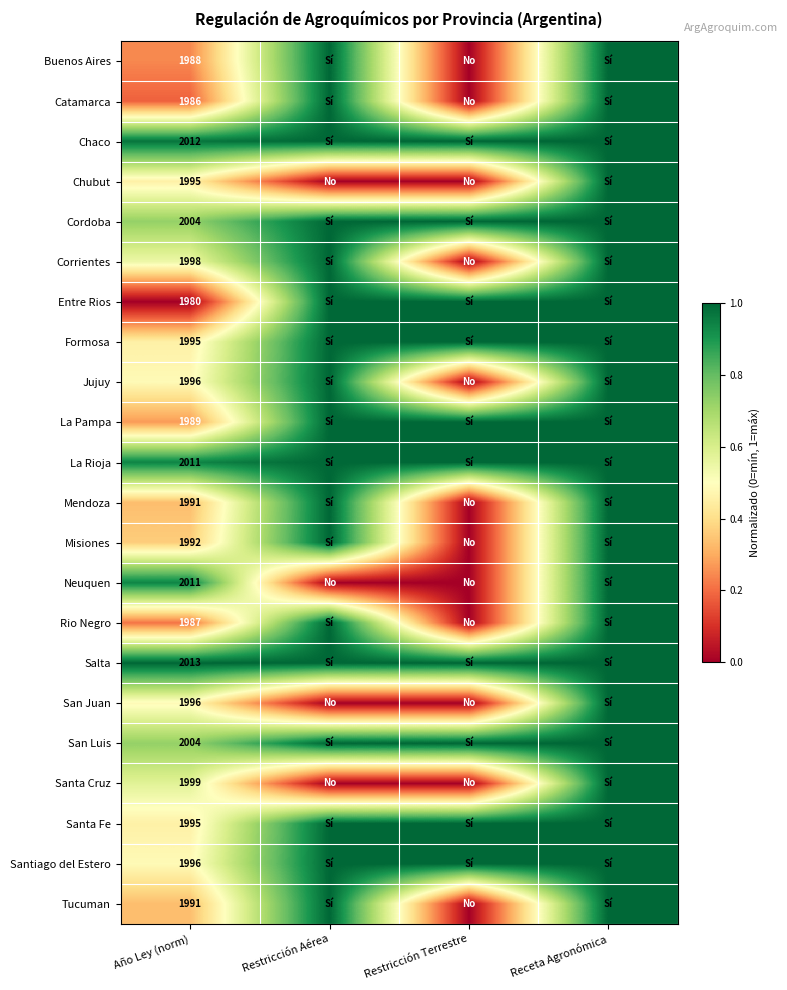

What is the difference between the highest and lowest values at Año Ley (norm)?

33